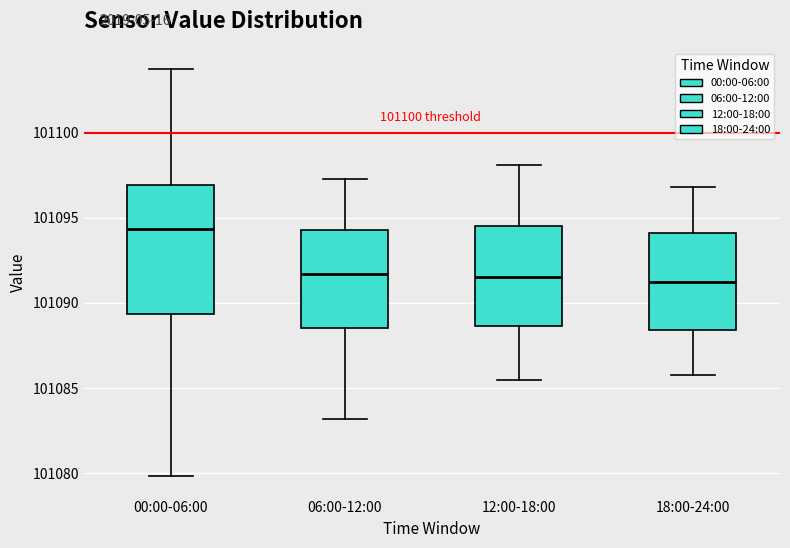

Reading left to right, read every box against the y-axis: the position of its median line, the range the box covers, and the ends of its whiskers. The values are not printed on the chart, so give them approximately, as read against the axis.

00:00-06:00: median 101094.5, box 101089.5 to 101097.0, whiskers 101080.0 to 101103.5
06:00-12:00: median 101091.5, box 101088.5 to 101094.5, whiskers 101083.0 to 101097.5
12:00-18:00: median 101091.5, box 101088.5 to 101094.5, whiskers 101085.5 to 101098.0
18:00-24:00: median 101091.5, box 101088.5 to 101094.0, whiskers 101086.0 to 101097.0